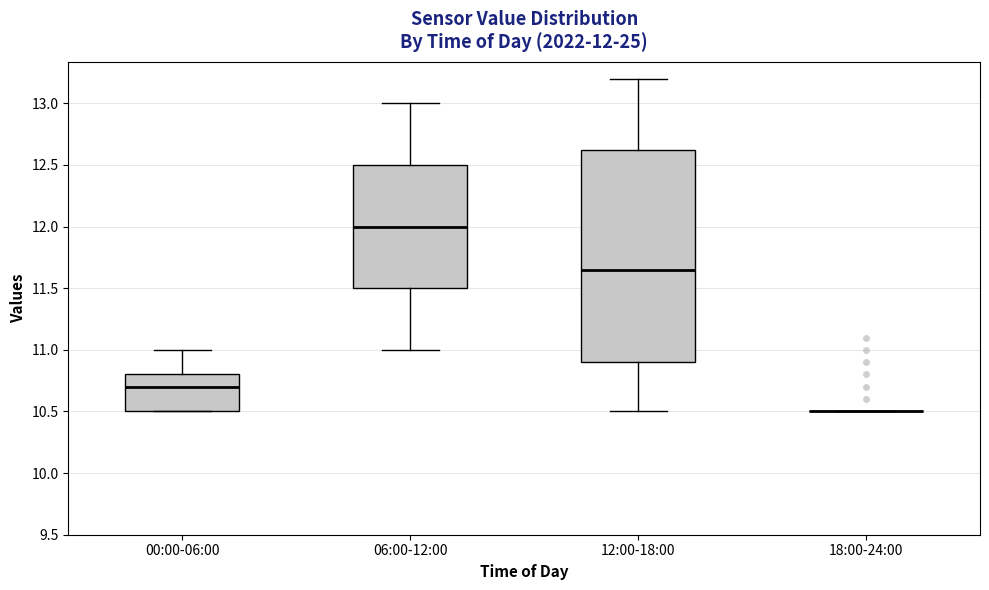

Comparing the boxes themselves (not the whiskers), which one is the tallest?

12:00-18:00